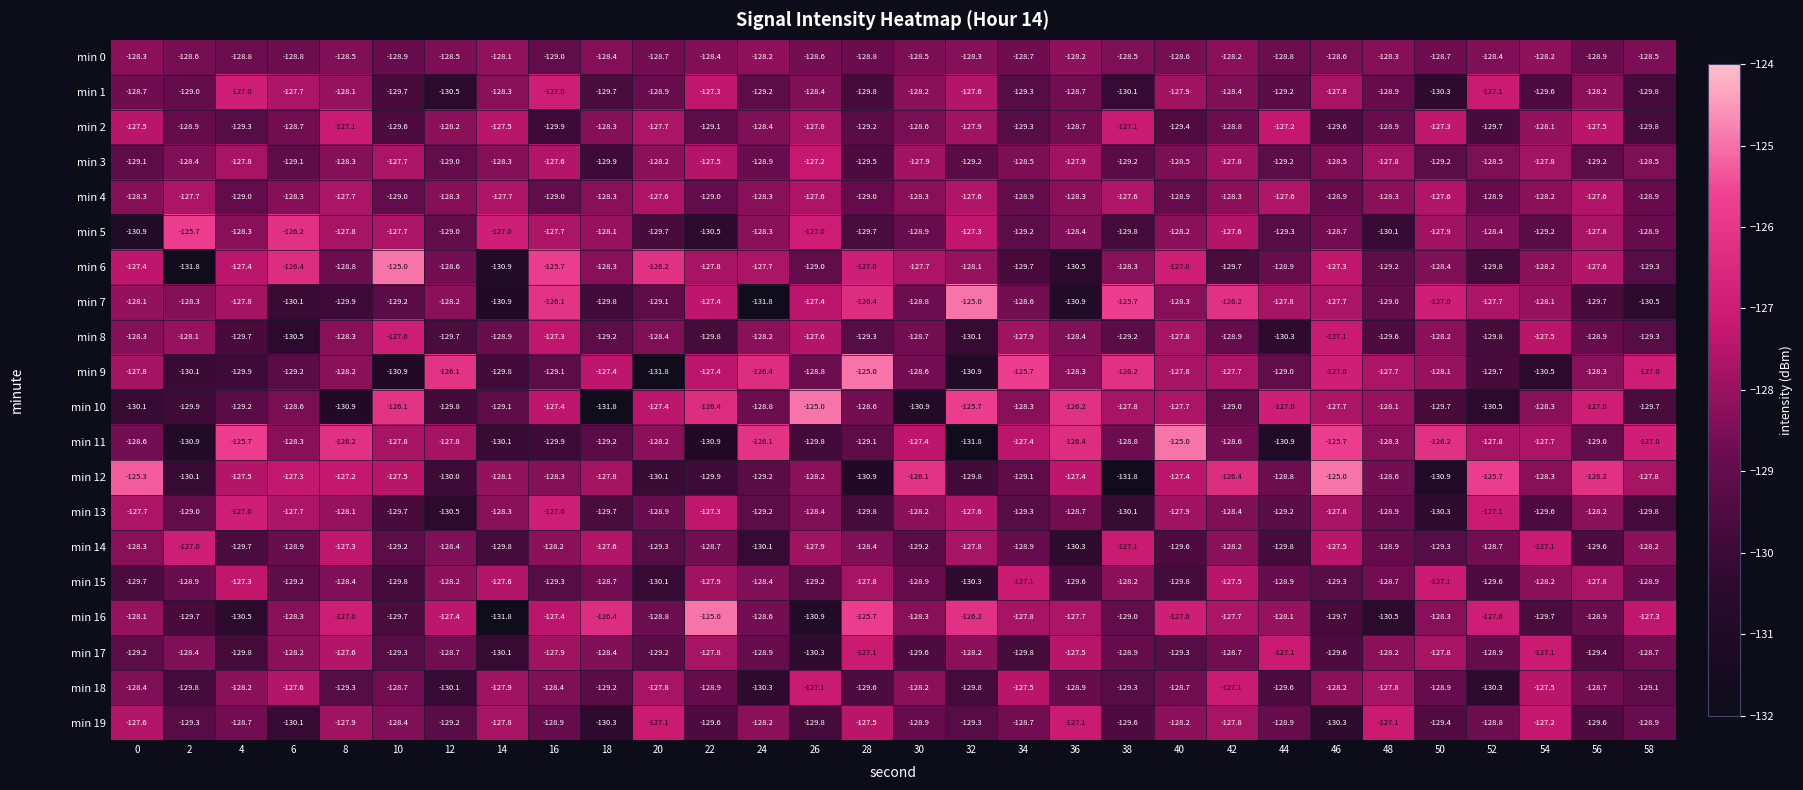

Which series changed the most between 0 and 2?

min 5